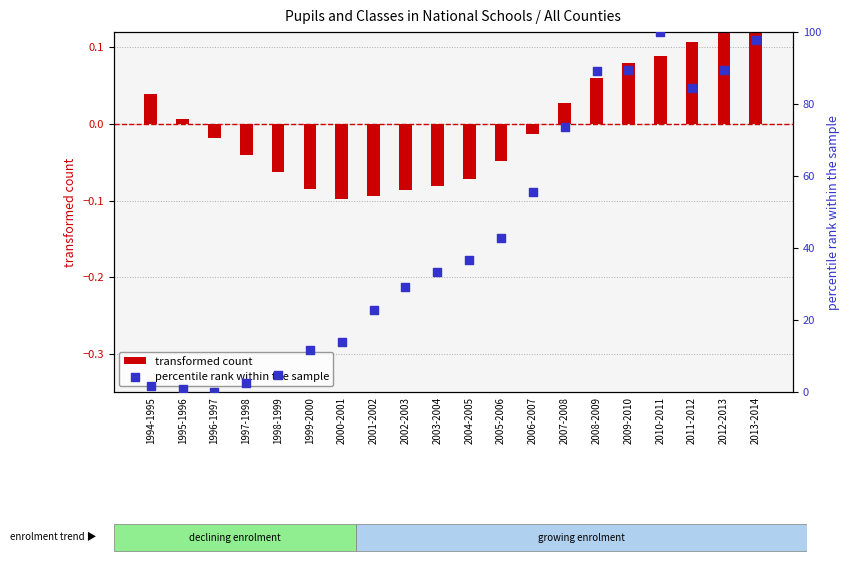

Which series reaches the minimum Y coordinate?

transformed count